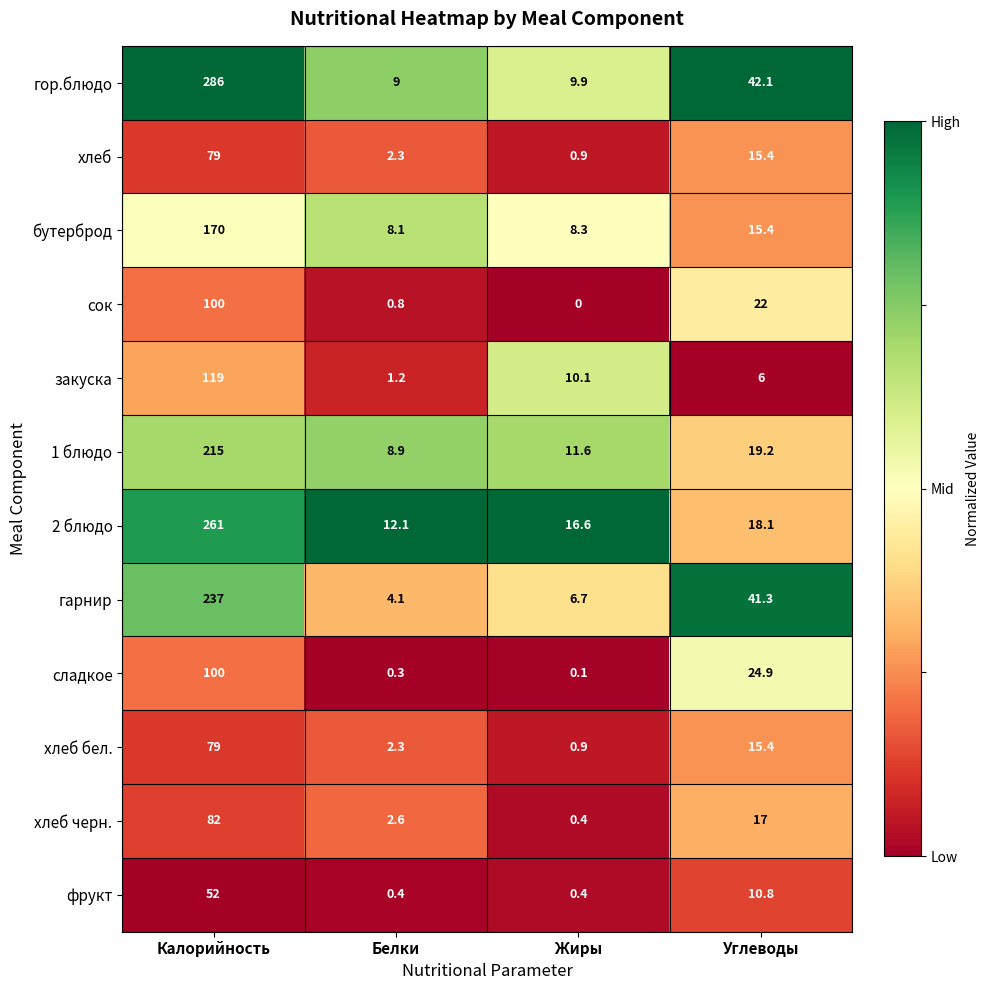

Rank the categories by бутерброд value from lowest to highest.

Белки, Жиры, Углеводы, Калорийность